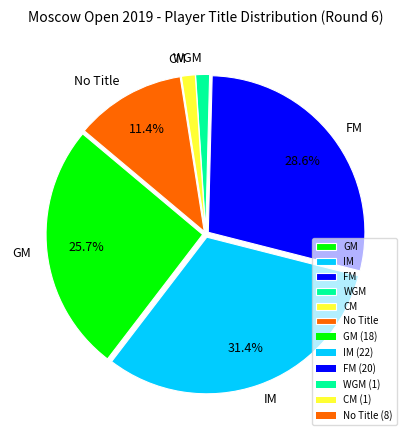

Does CM account for over 50% of the chart?

No